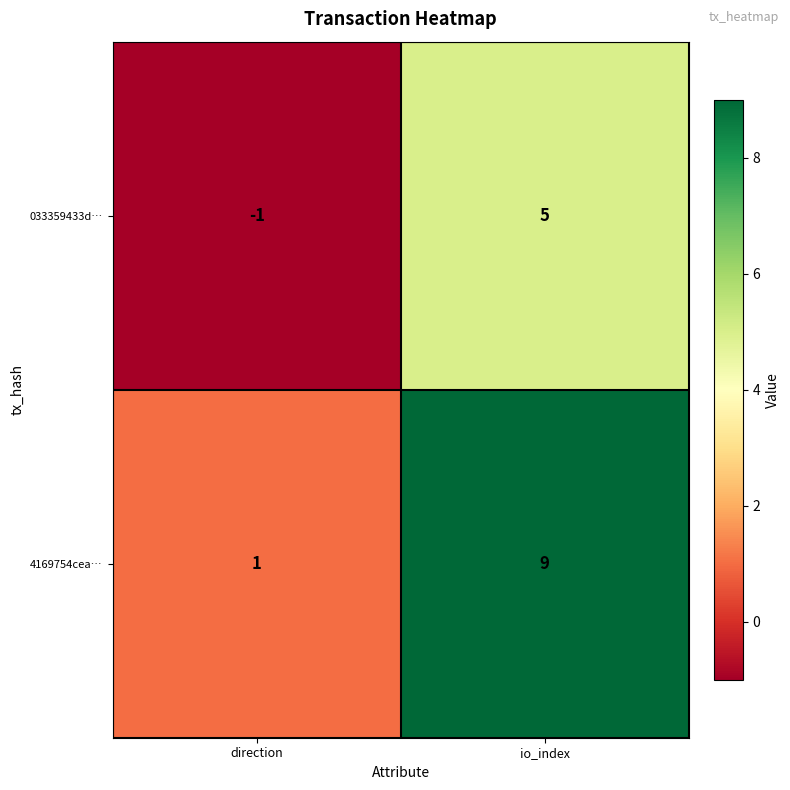

What is the difference between the 033359433d… values at direction and io_index?

6